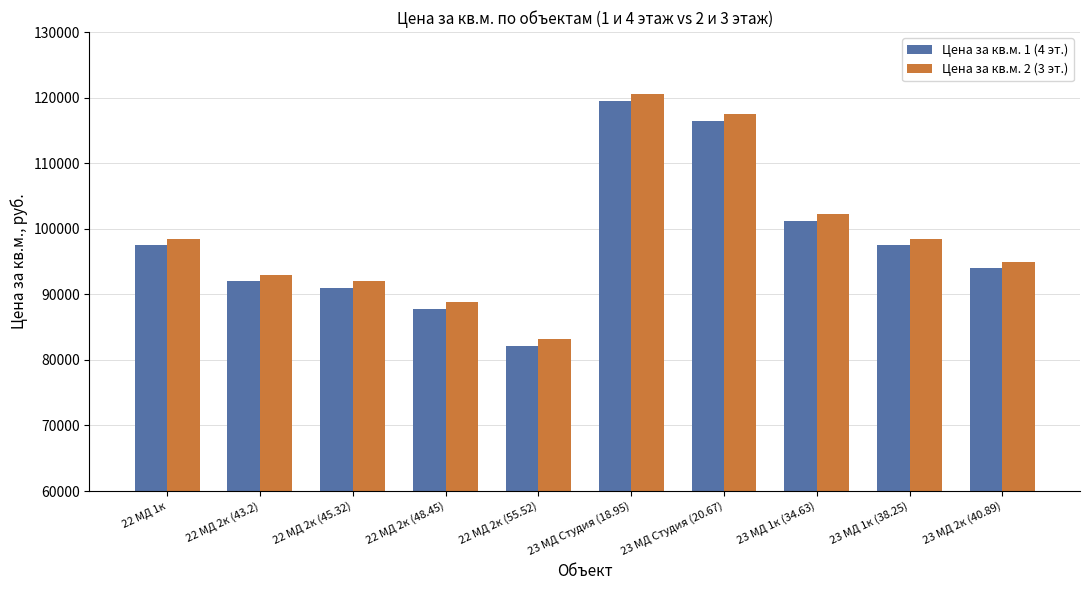

What is the sum of the Цена за кв.м. 2 (3 эт.) values at 23 МД Студия (18.95) and 22 МД 2к (43.2)?

213500